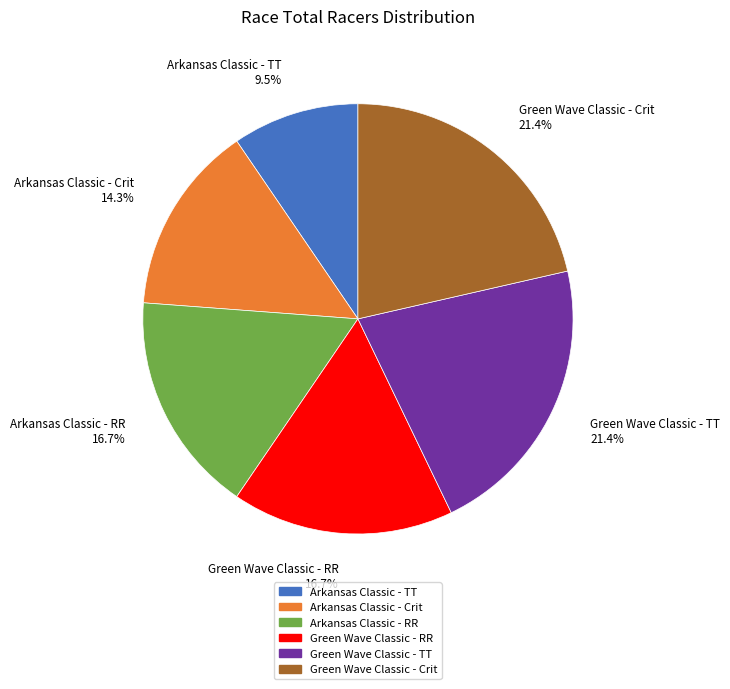

Which has a higher value, Green Wave Classic - Crit or Arkansas Classic - RR?

Green Wave Classic - Crit